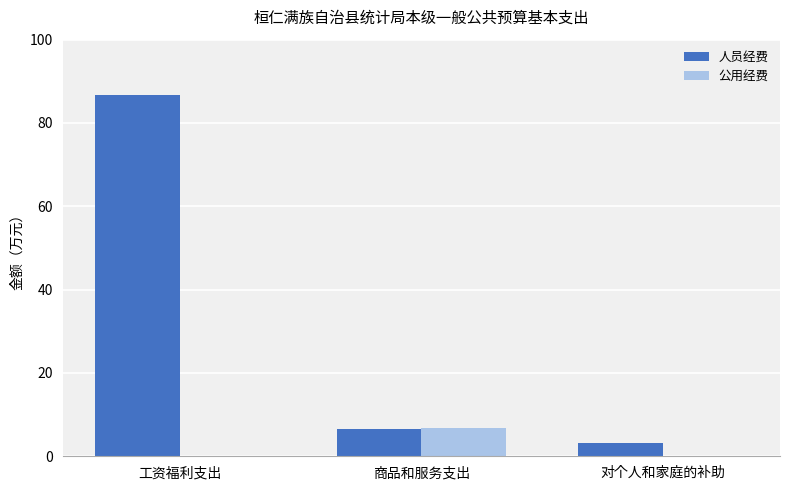

Which series has the widest spread of values?

人员经费